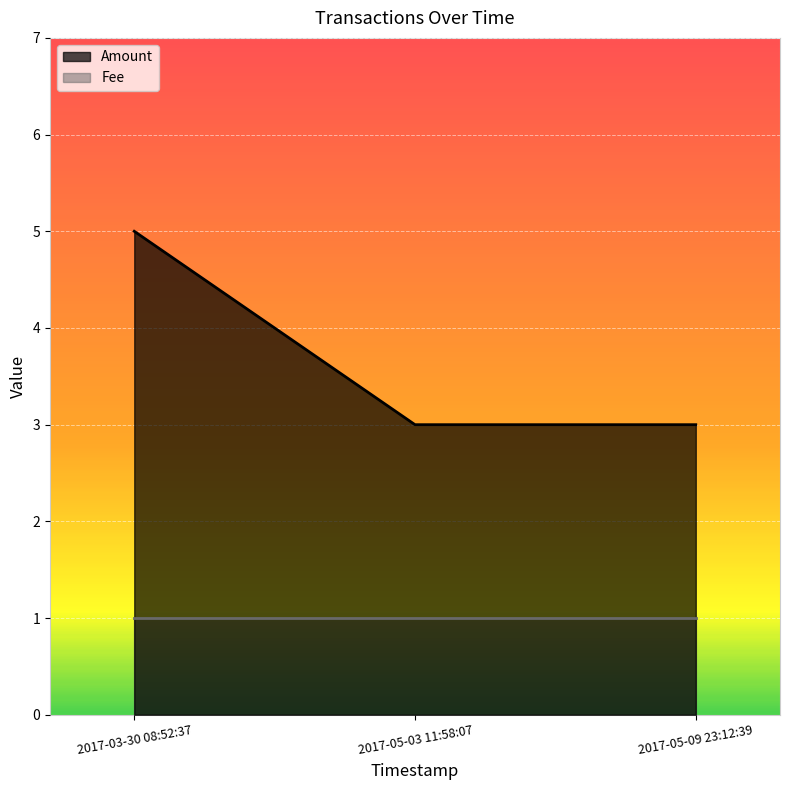

True or false: the data shows 5 at 2017-05-03 11:58:07.

False